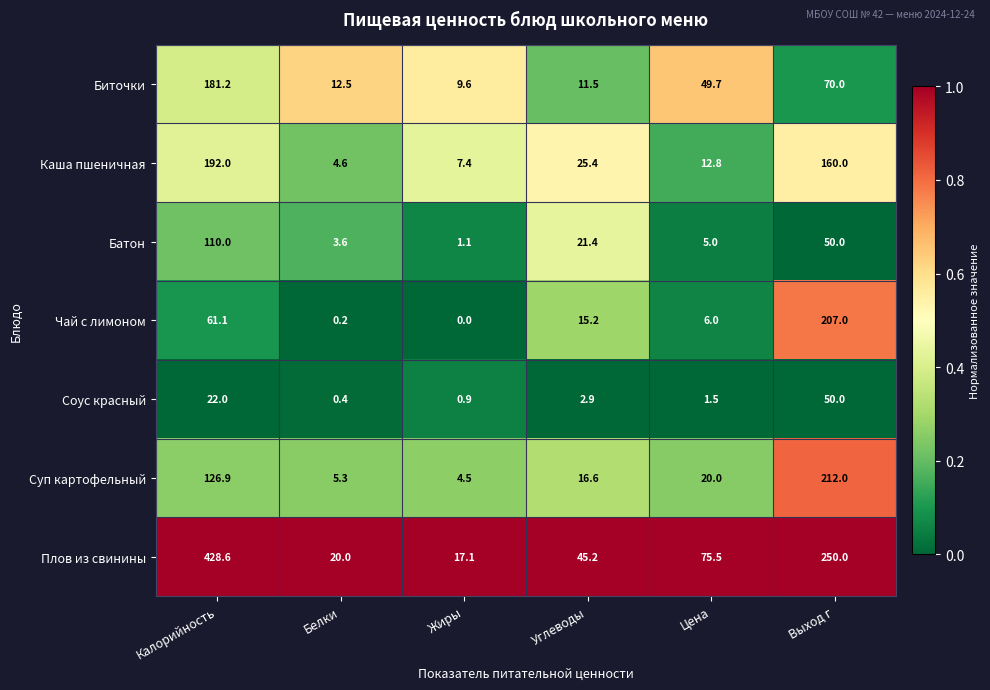

The value of Соус красный at Углеводы is 2.9. True or false?

True